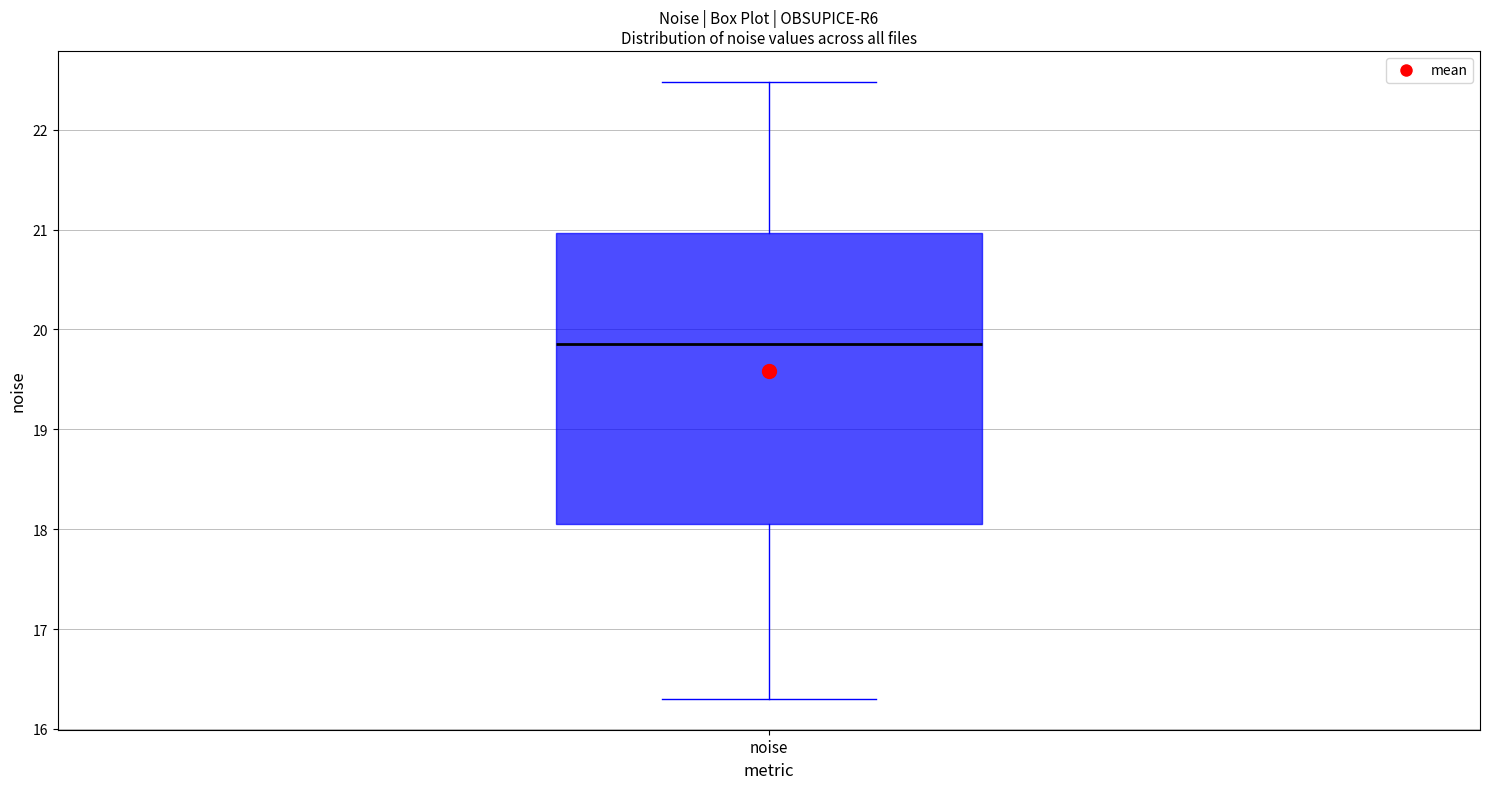

Transcribe this box plot: give where the median line is, the range the box spans, and where the two whiskers end, as read against the y-axis. The values are not printed on the chart, so give them approximately, as read against the axis.

median 19.9, box 18.1 to 21.0, whiskers 16.3 to 22.5